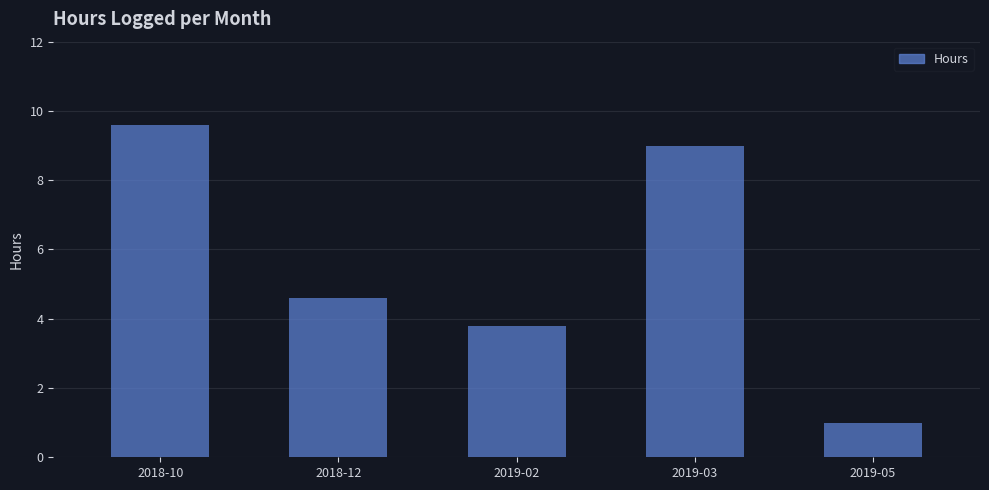

What is the label of the 3rd bar from the right?

2019-02